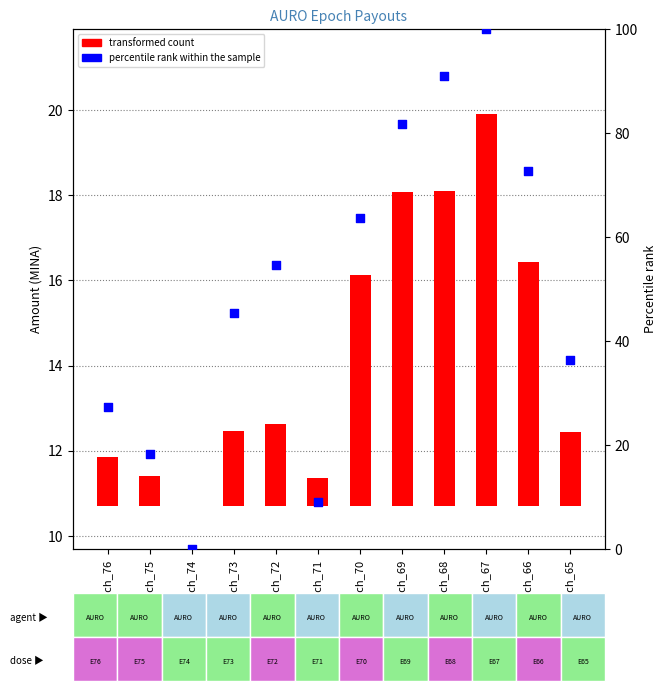

At how many categories does at least one series exceed 42?

7